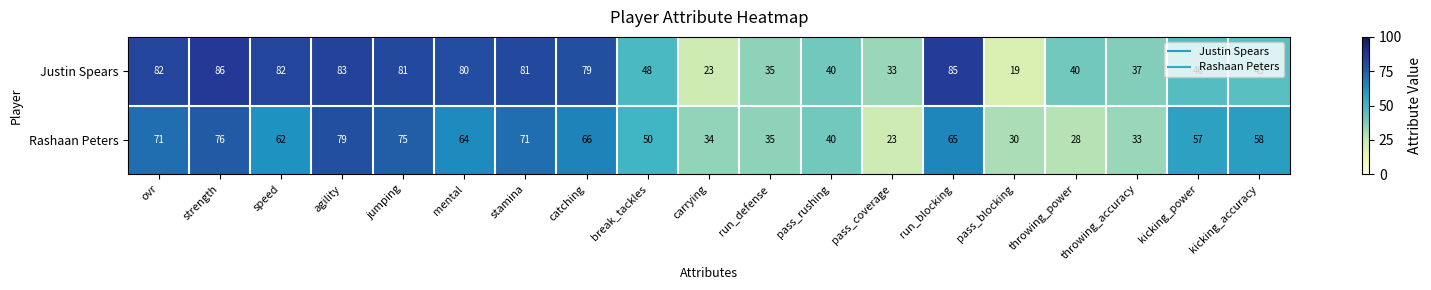

What is the difference between the maximum and minimum values in the Rashaan Peters series?

56